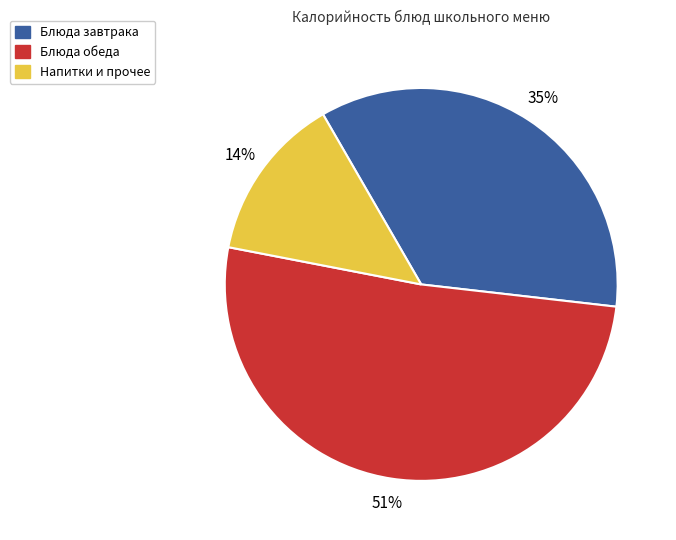

Is there a majority slice in this chart?

Yes